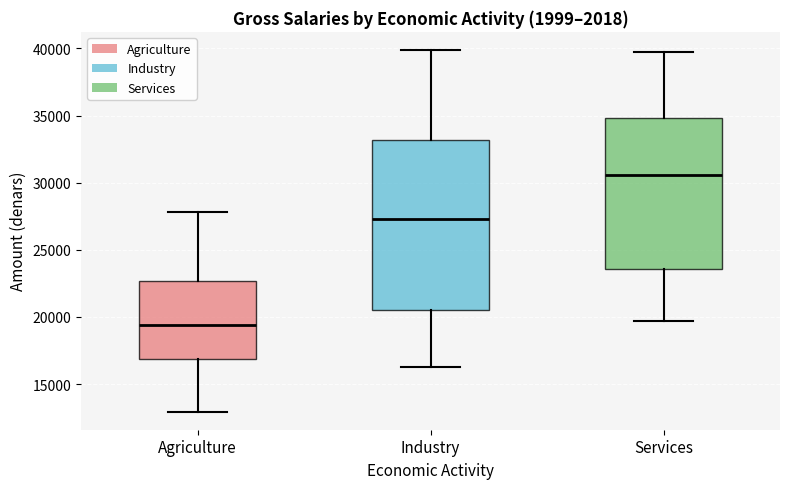

Reading left to right, transcribe this box plot: for each box, give where its median line is, the range the box spans, and where its two whiskers end, as read against the y-axis. The values are not printed on the chart, so give them approximately, as read against the axis.

Agriculture: median 19500, box 17000 to 22500, whiskers 13000 to 28000
Industry: median 27500, box 20500 to 33000, whiskers 16500 to 40000
Services: median 30500, box 23500 to 35000, whiskers 19500 to 39500